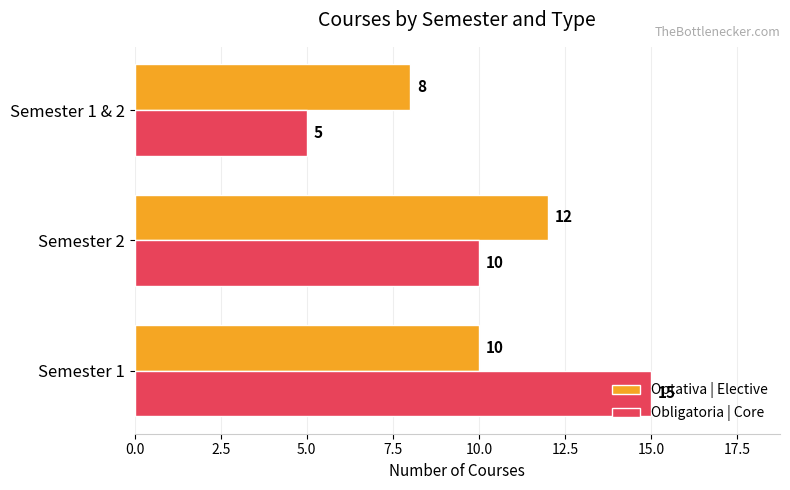

What is the difference between the maximum and minimum values in the Optativa | Elective series?

4